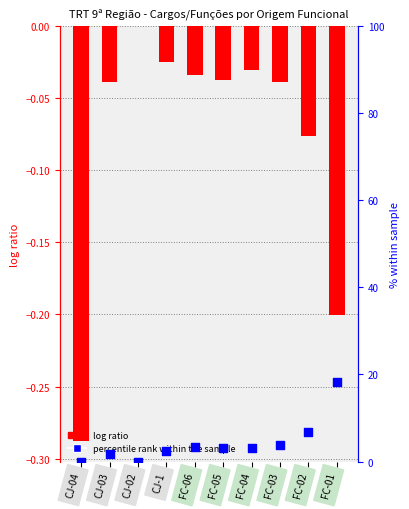

Which series contains the lowest Y value?

log ratio